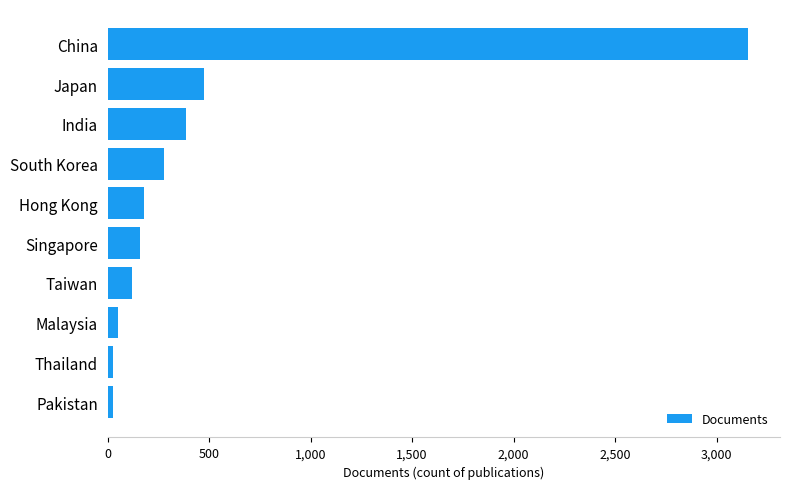

What is the label of the 10th bar from the bottom?

China